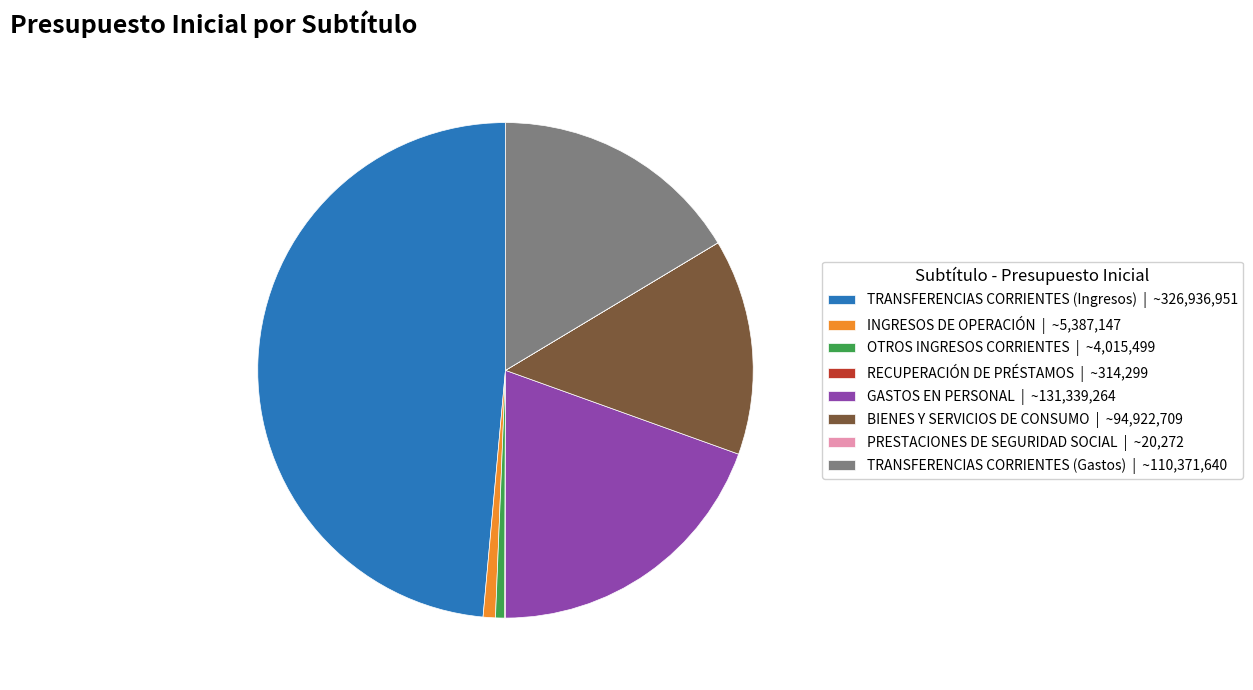

Which slice is the largest?

TRANSFERENCIAS CORRIENTES (Ingresos)